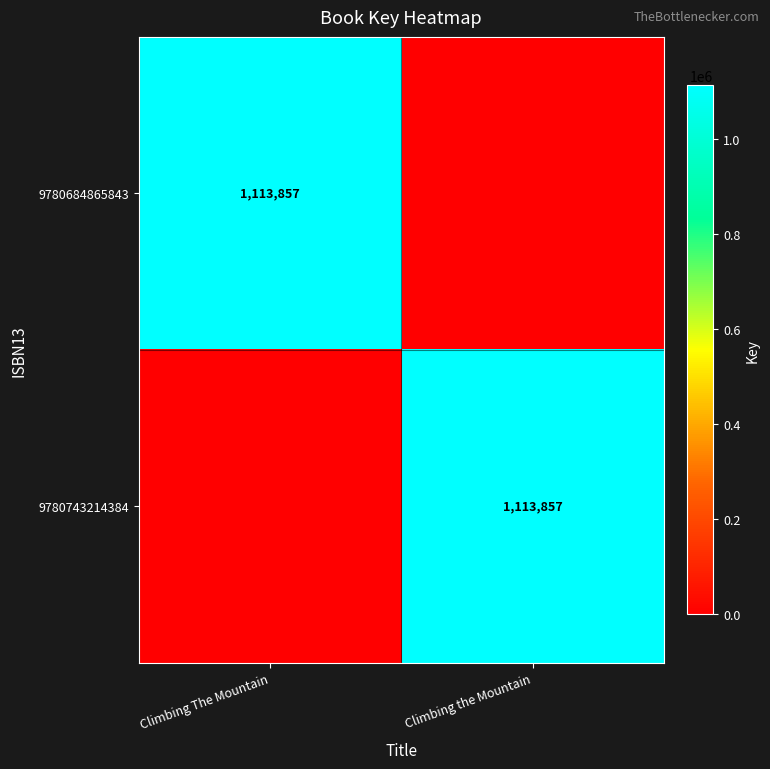

The 9780684865843 series shows 1510287 at Climbing The Mountain. True or false?

False